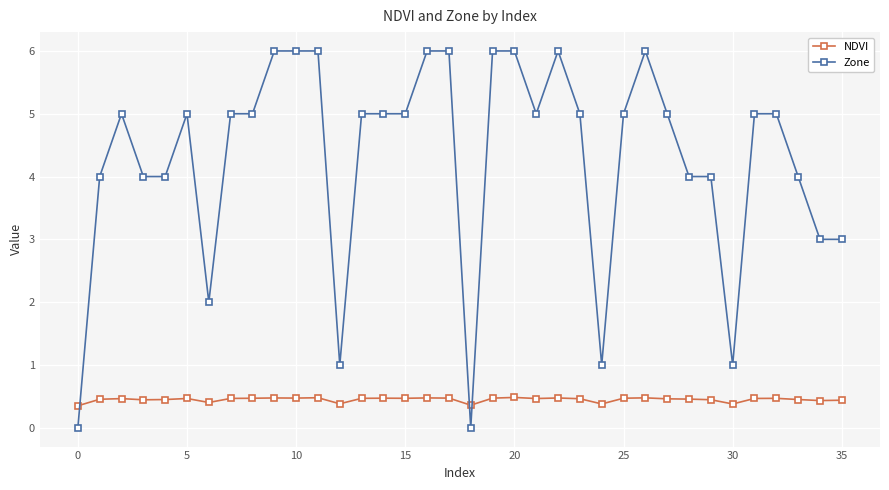

In NDVI, how many points are higher than both neighbors (excluding endpoints)?

10